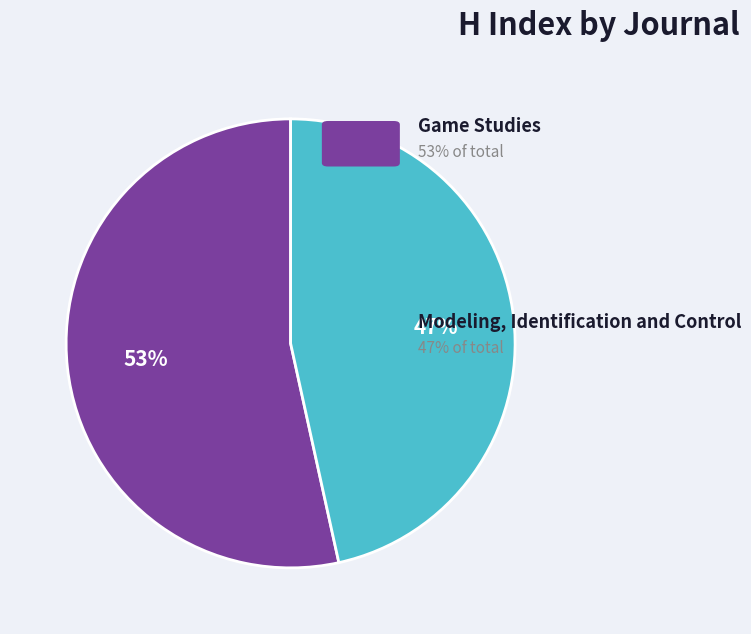

Is there a majority slice in this chart?

Yes